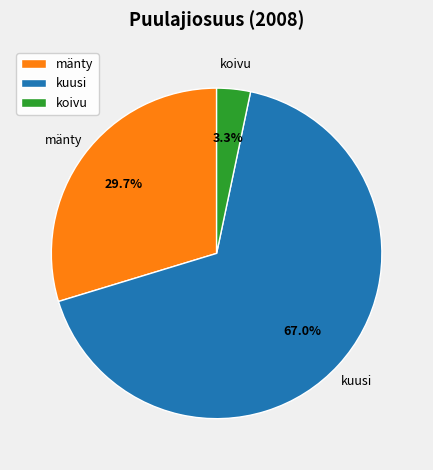

Which slice is the smallest?

koivu